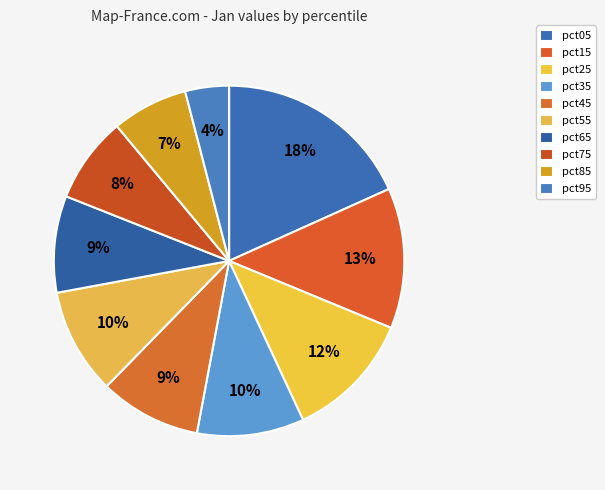

Rank the categories by value from highest to lowest.

pct05, pct15, pct25, pct35, pct55, pct45, pct65, pct75, pct85, pct95